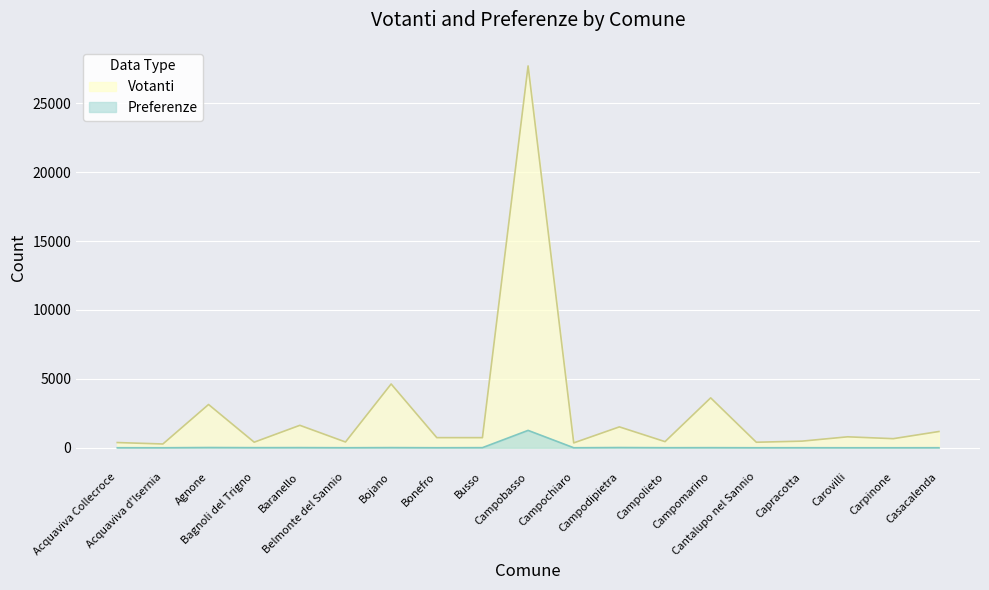

Where does the Votanti series first go above 733?

Agnone